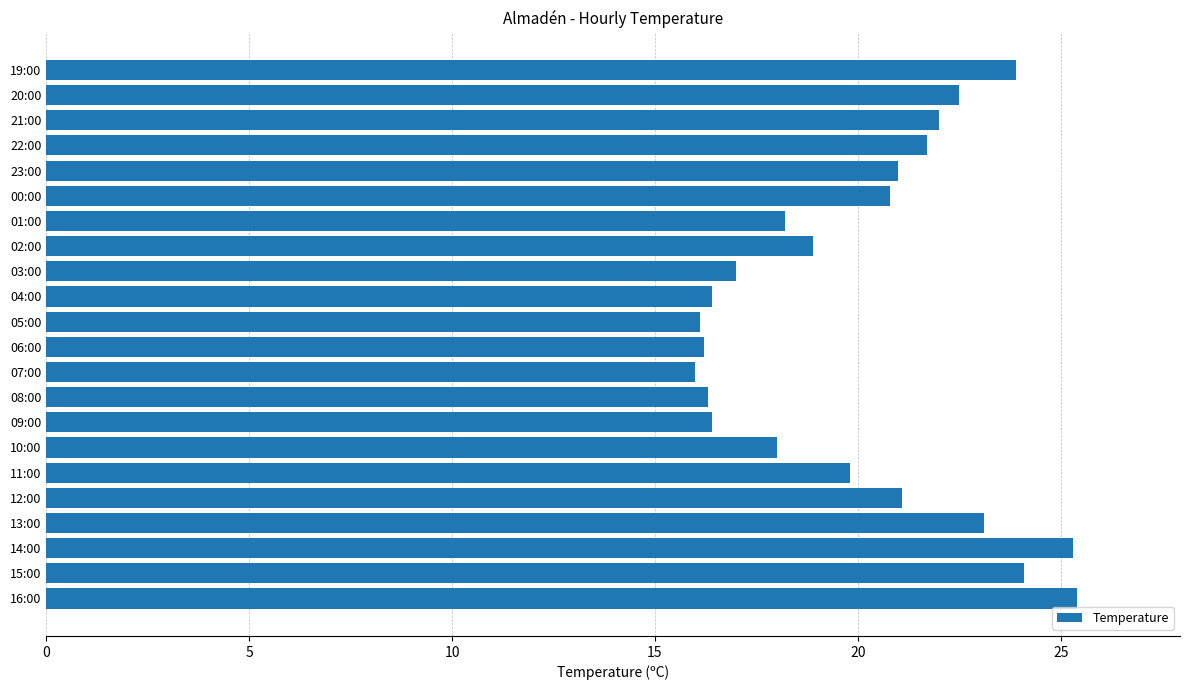

The chart shows a value of 22.0 at 21:00. True or false?

True